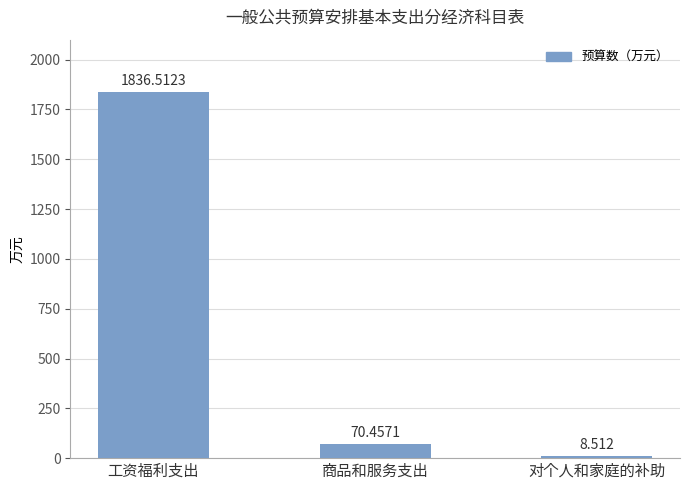

Which label corresponds to the smallest value in the chart?

对个人和家庭的补助